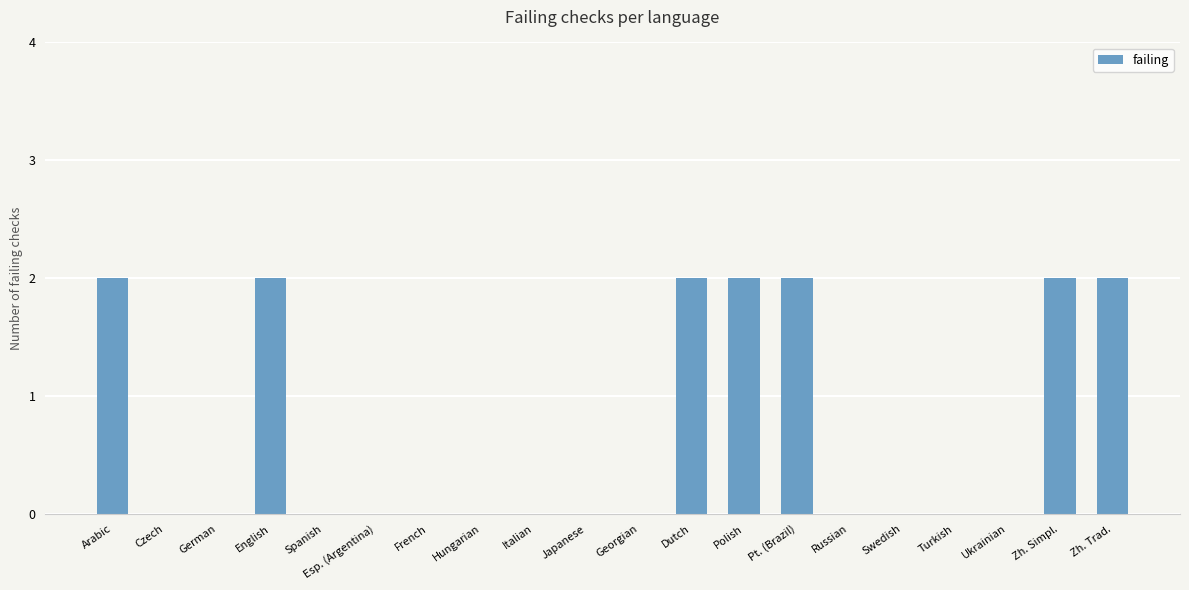

True or false: the data shows 0 at Esp. (Argentina).

True